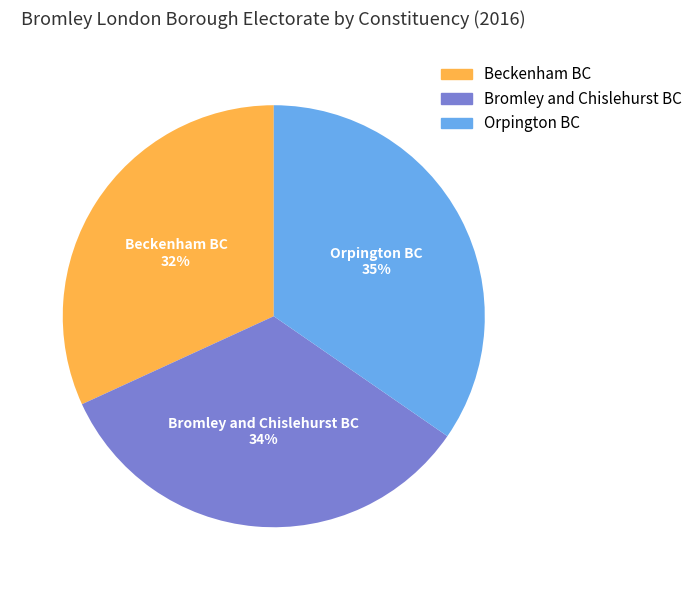

Rank the categories by value from highest to lowest.

Orpington BC, Bromley and Chislehurst BC, Beckenham BC